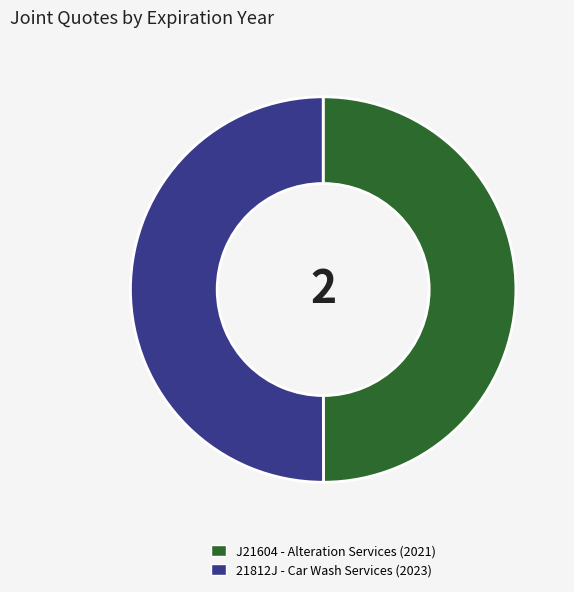

Do J21604 - Alteration Services (2021) and 21812J - Car Wash Services (2023) together represent more than half of the pie?

Yes